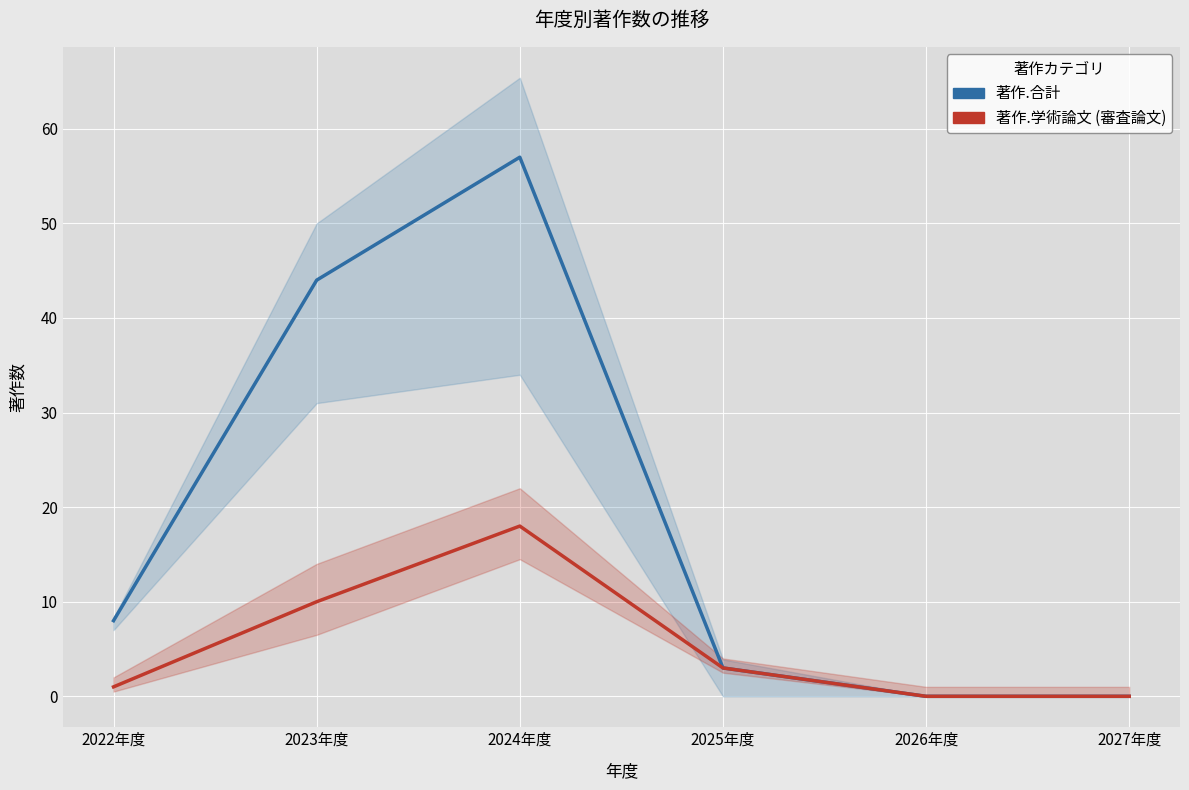

The value of 著作.学術論文 (審査論文) at 2027年度 is 0. True or false?

True